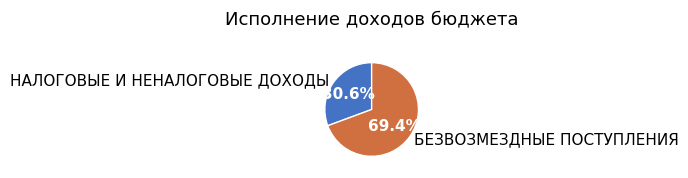

What is the majority slice?

БЕЗВОЗМЕЗДНЫЕ ПОСТУПЛЕНИЯ